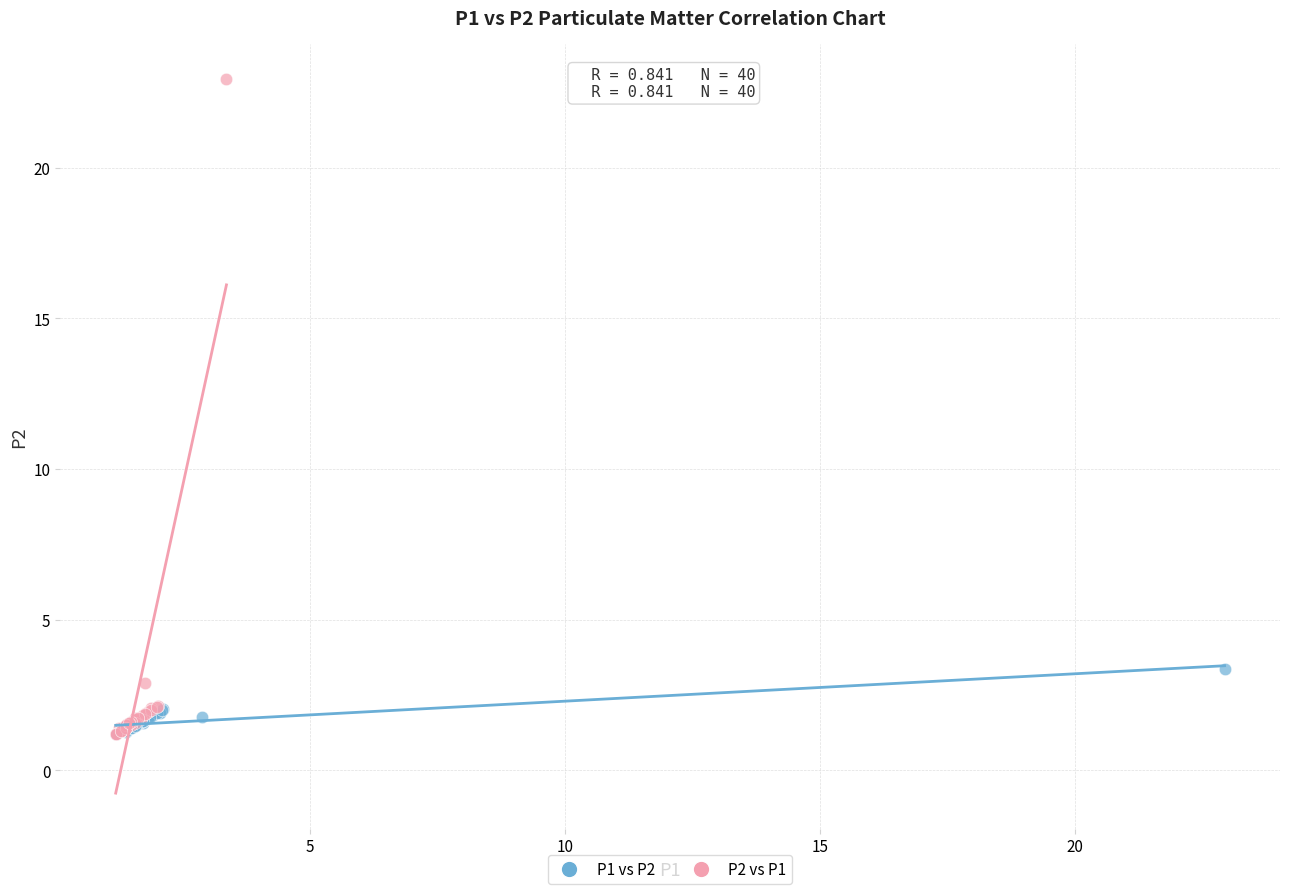

Which series contains the highest Y value?

P2 vs P1